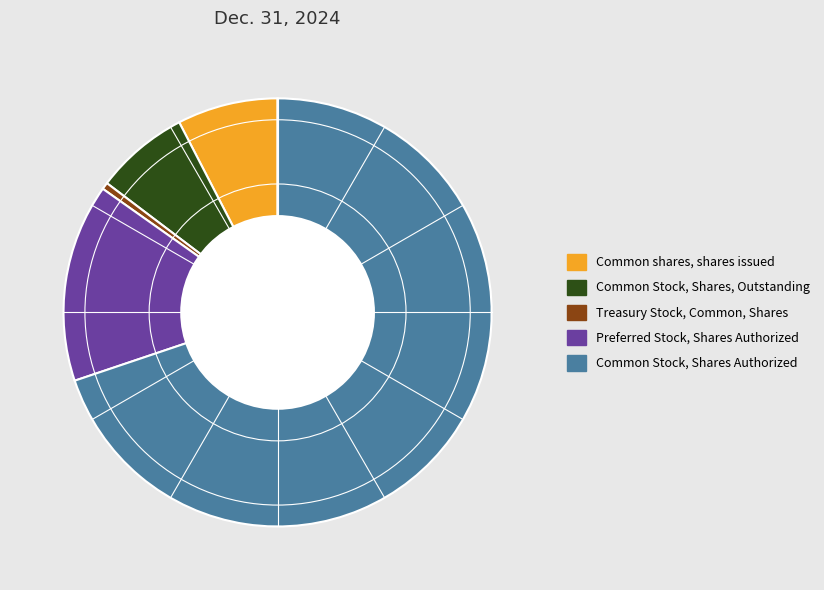

Between Preferred Stock, Shares Authorized and Common shares, shares issued, which is larger?

Preferred Stock, Shares Authorized